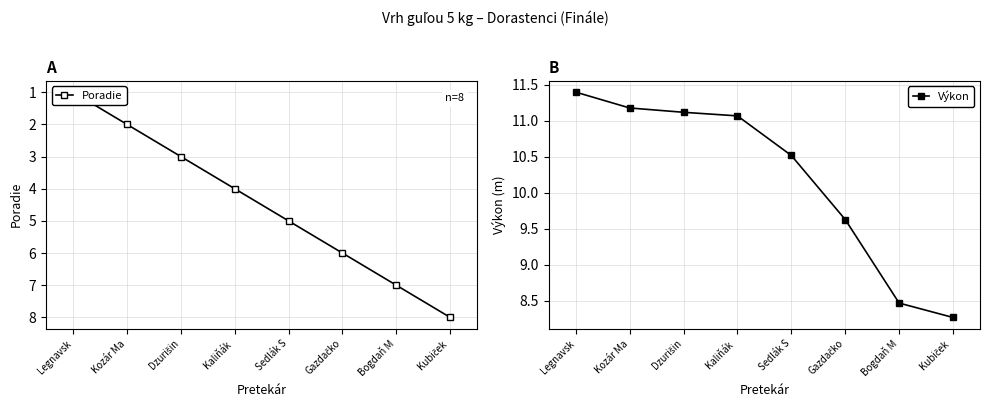

What is the sum of all Poradie values?

36.0